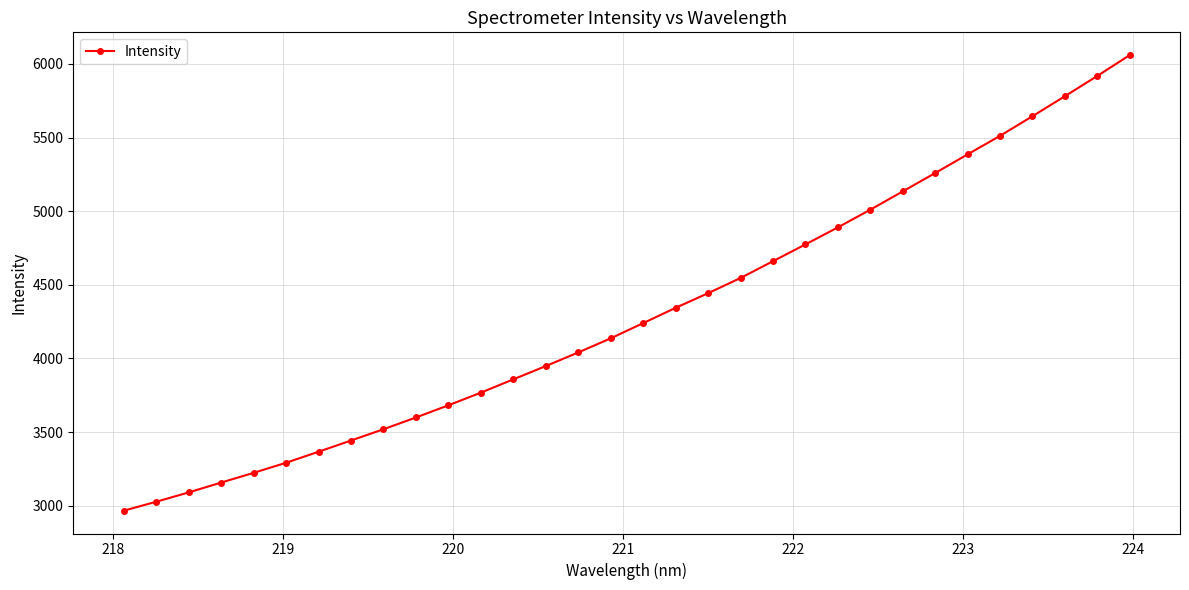

True or false: there are more than 2 points higher than both neighbors.

False